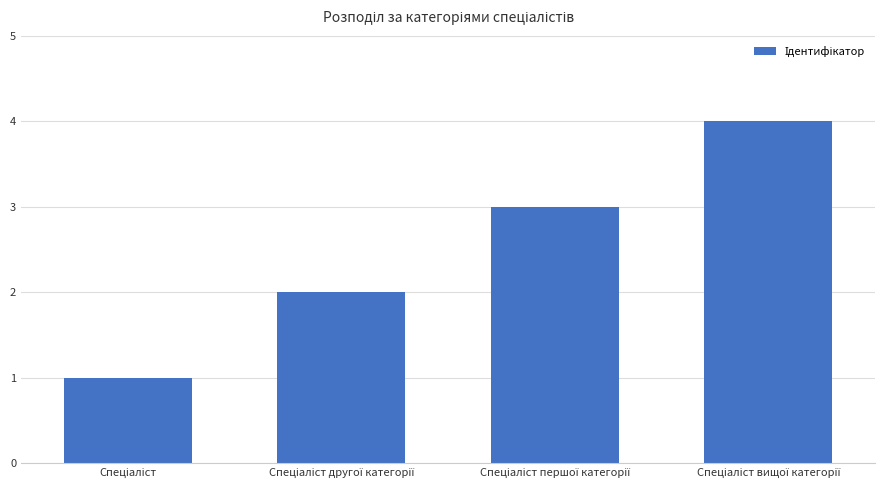

What is the greatest value displayed?

4